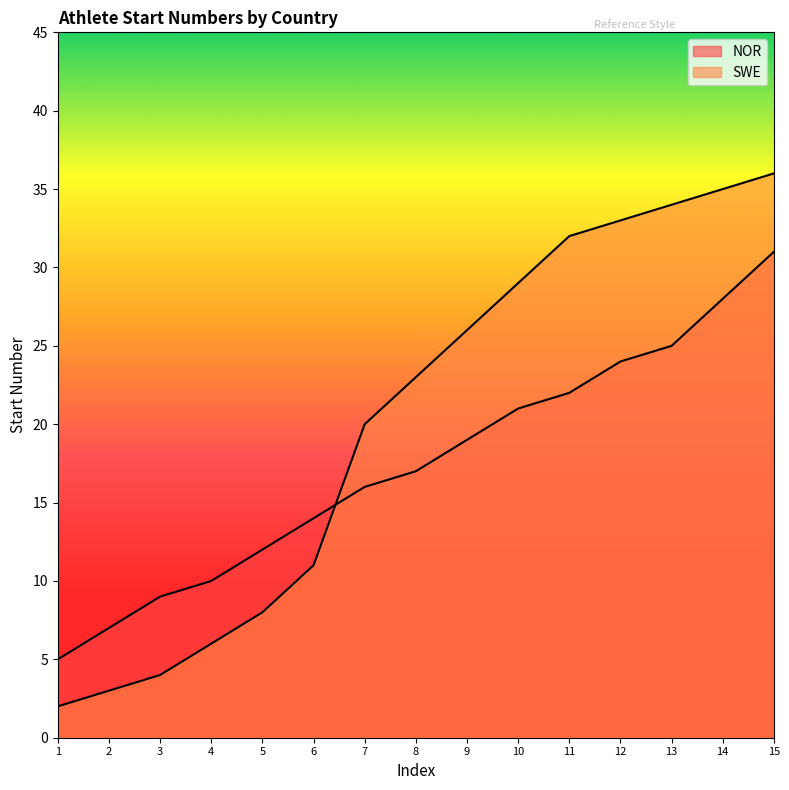

Which series has the largest range (max minus min)?

SWE